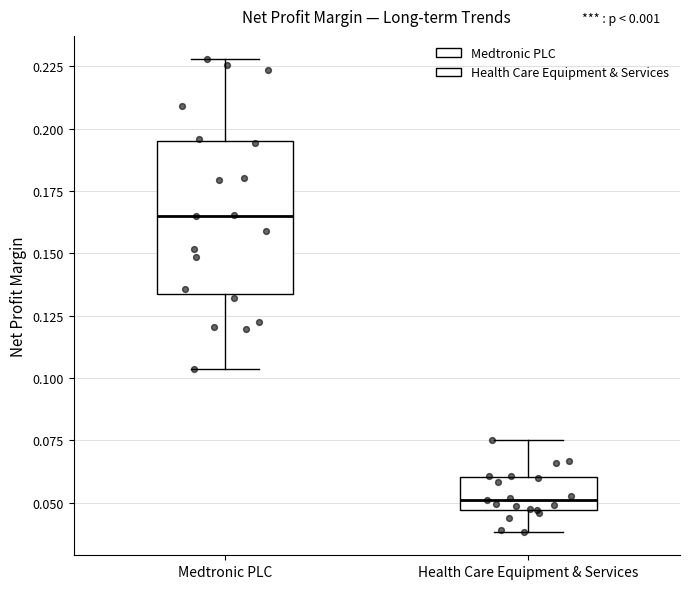

Comparing the boxes themselves (not the whiskers), which one is the tallest?

Medtronic PLC